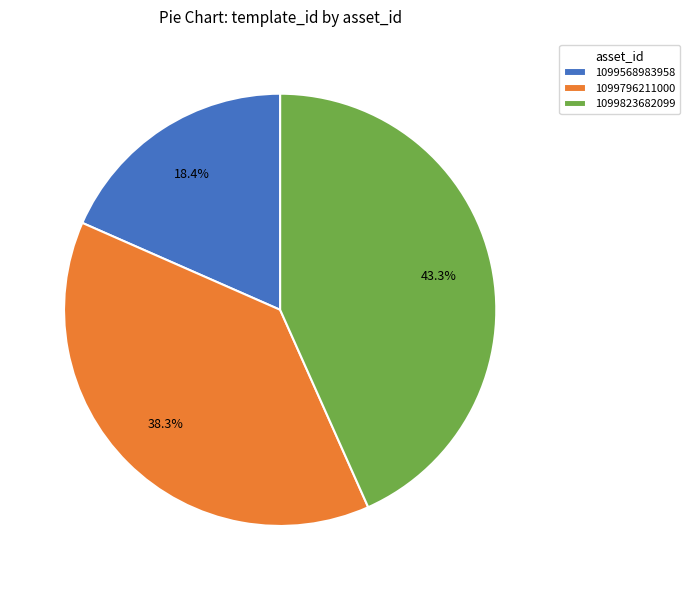

What is the smallest slice in the pie chart?

1099568983958